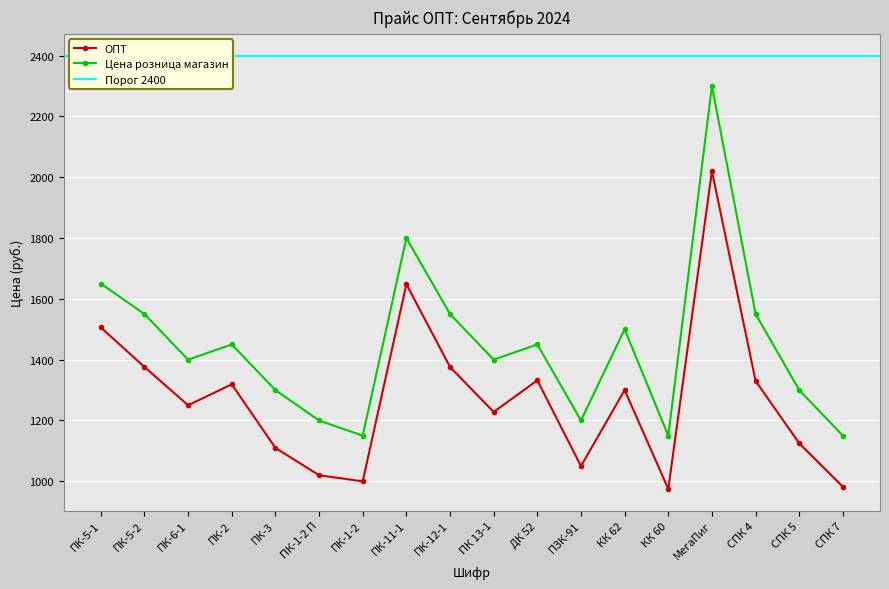

The value of ОПТ at СПК 7 is 566. True or false?

False